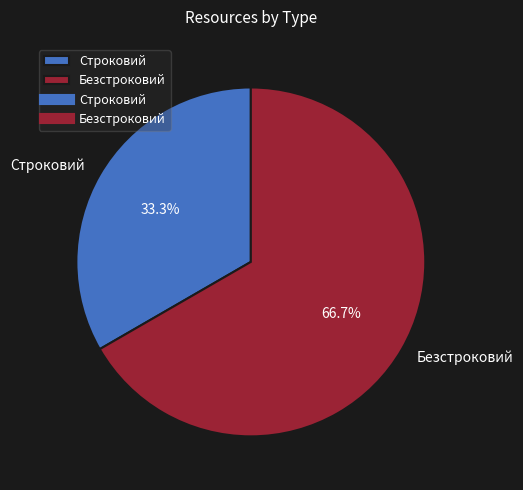

What percentage is the Строковий slice, to the nearest percent?

33%